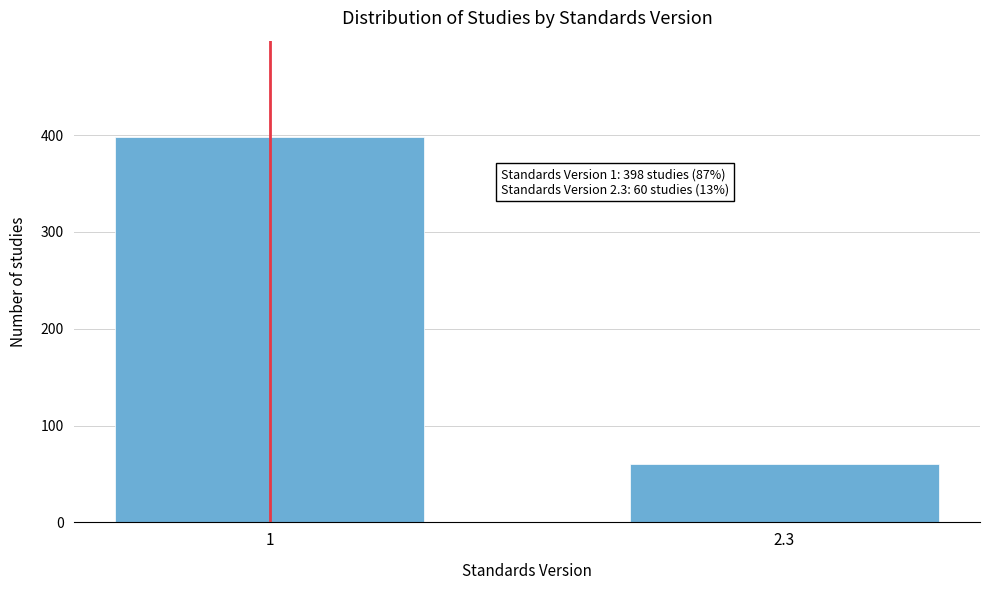

Reading left to right, what are all the values shown in this chart?

1=398	2.3=60